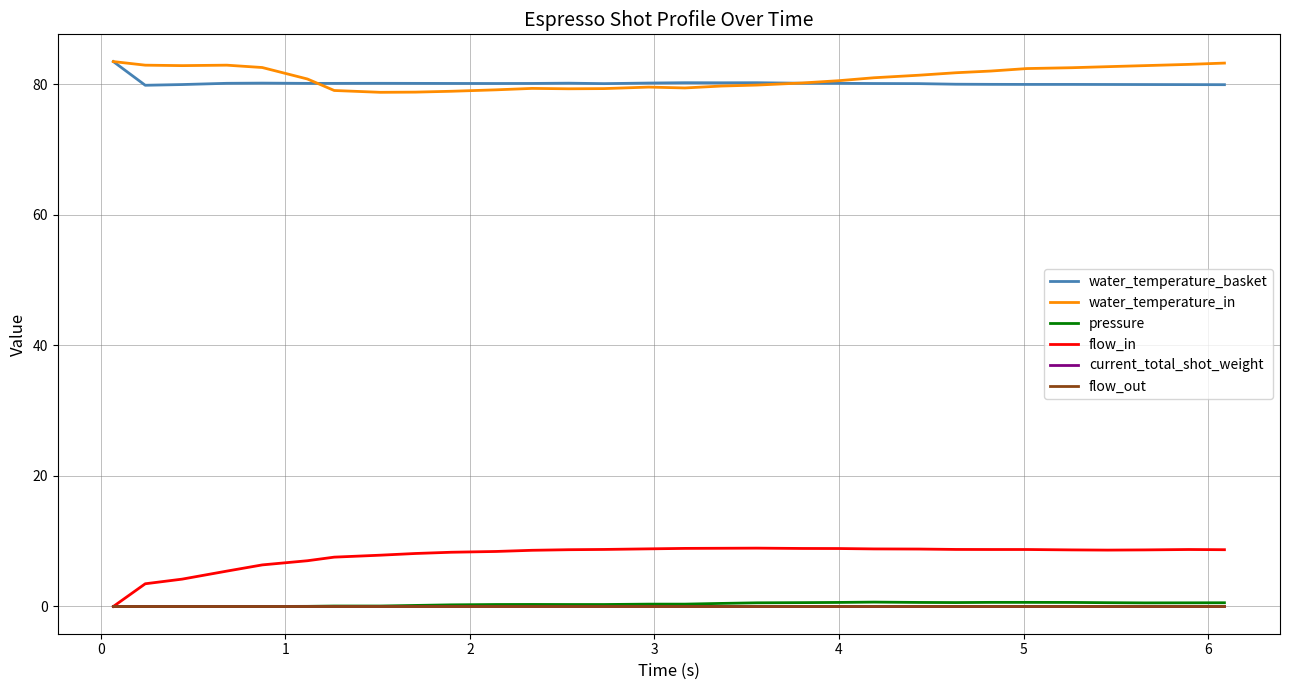

Does the chart display data point markers on the line(s)?

No